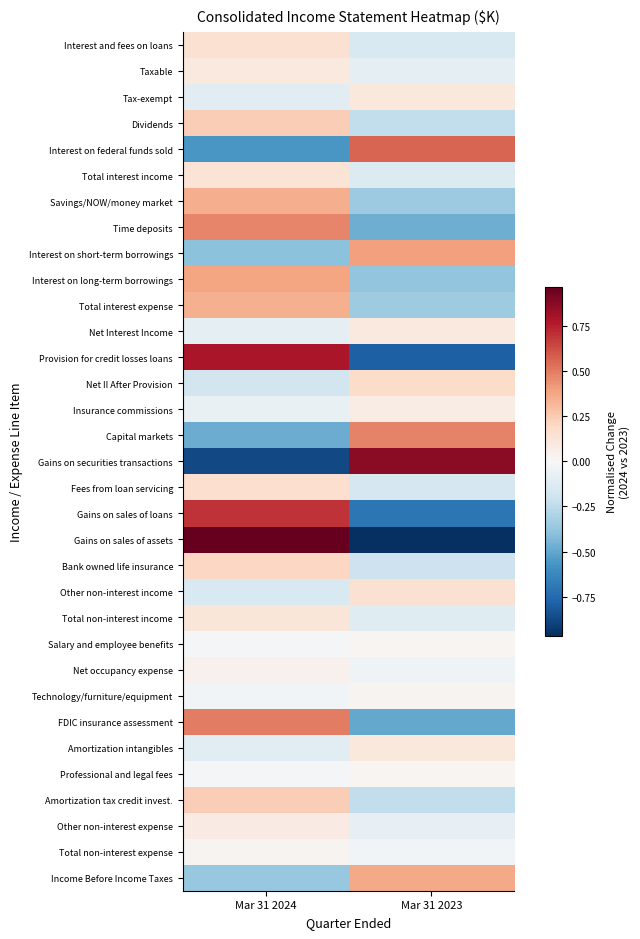

Which has a higher value, Mar 31 2023 or Mar 31 2024?

Mar 31 2024